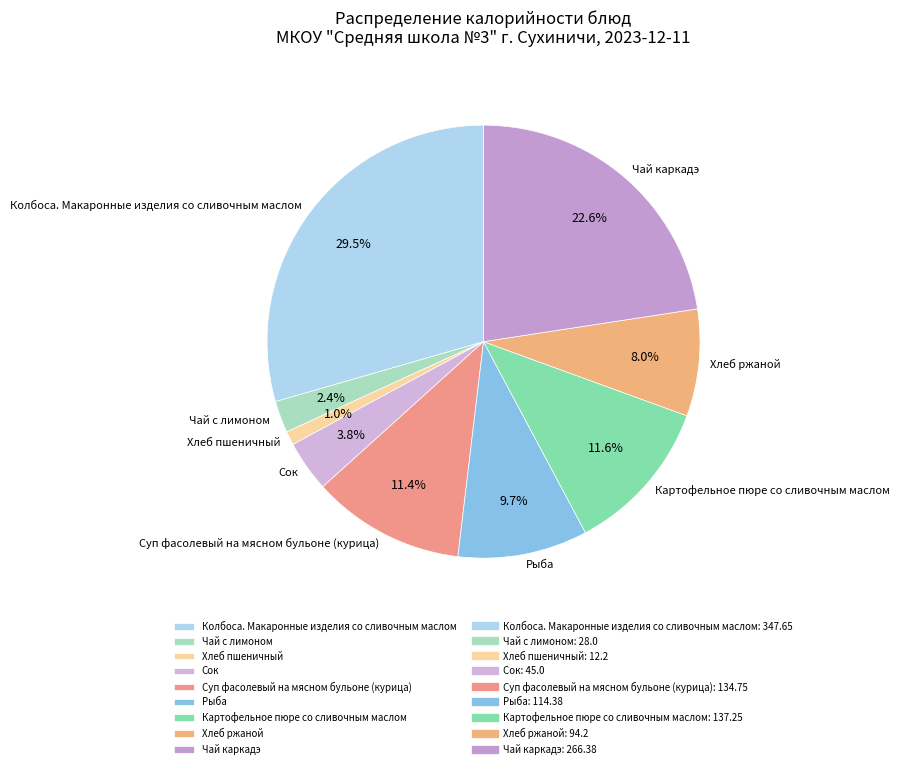

To the nearest percent, what is the average slice percentage?

11%